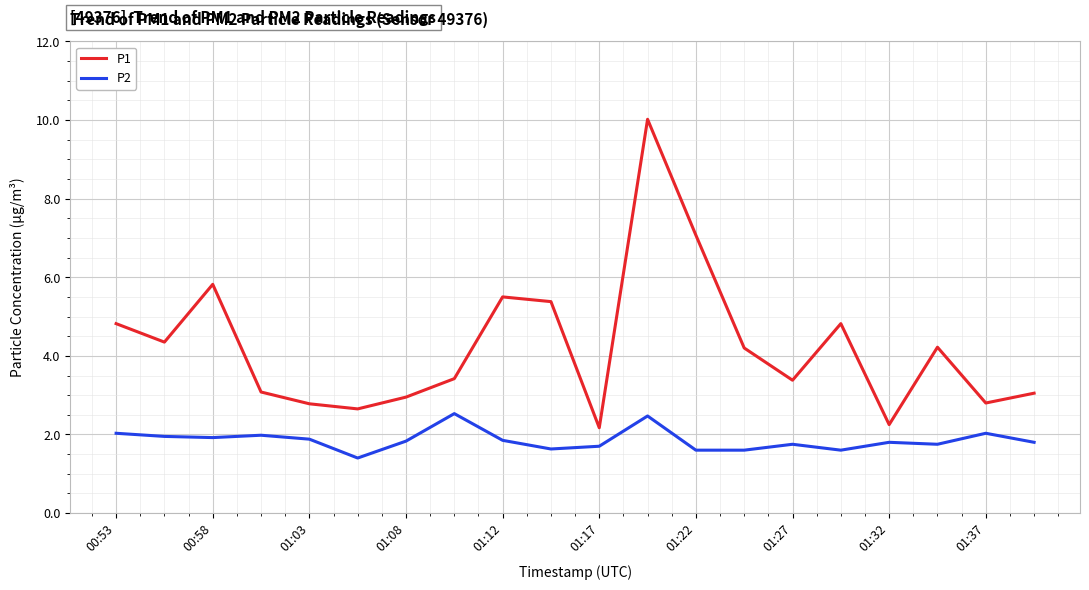

Which series has the largest range (max minus min)?

P1